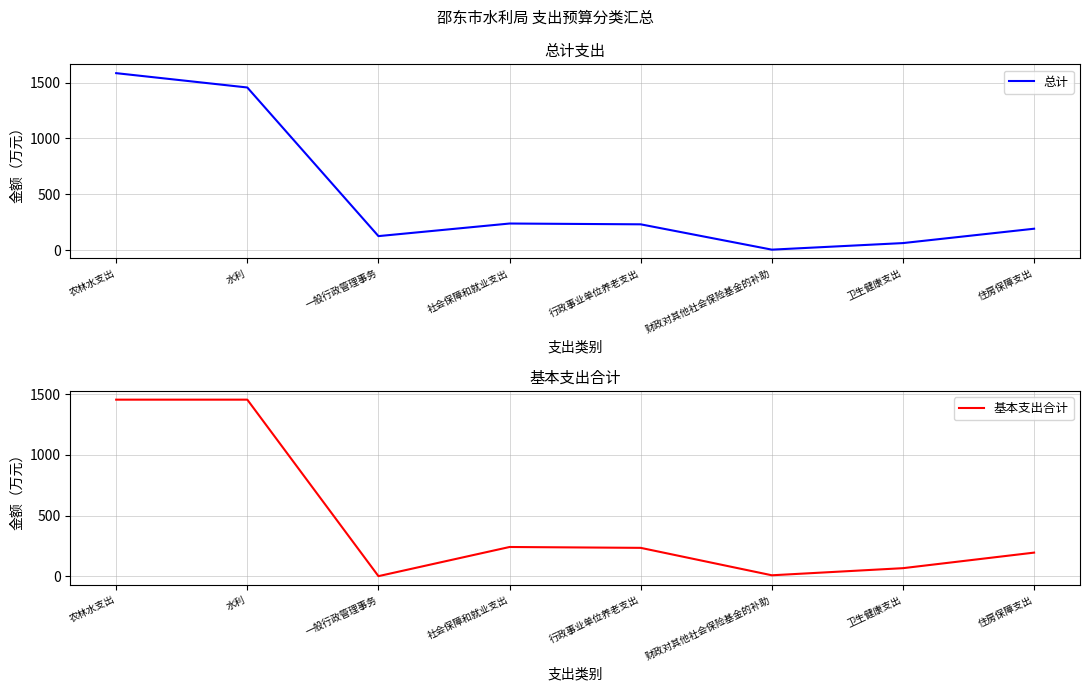

True or false: 基本支出合计 and 总计 cross at least once.

False